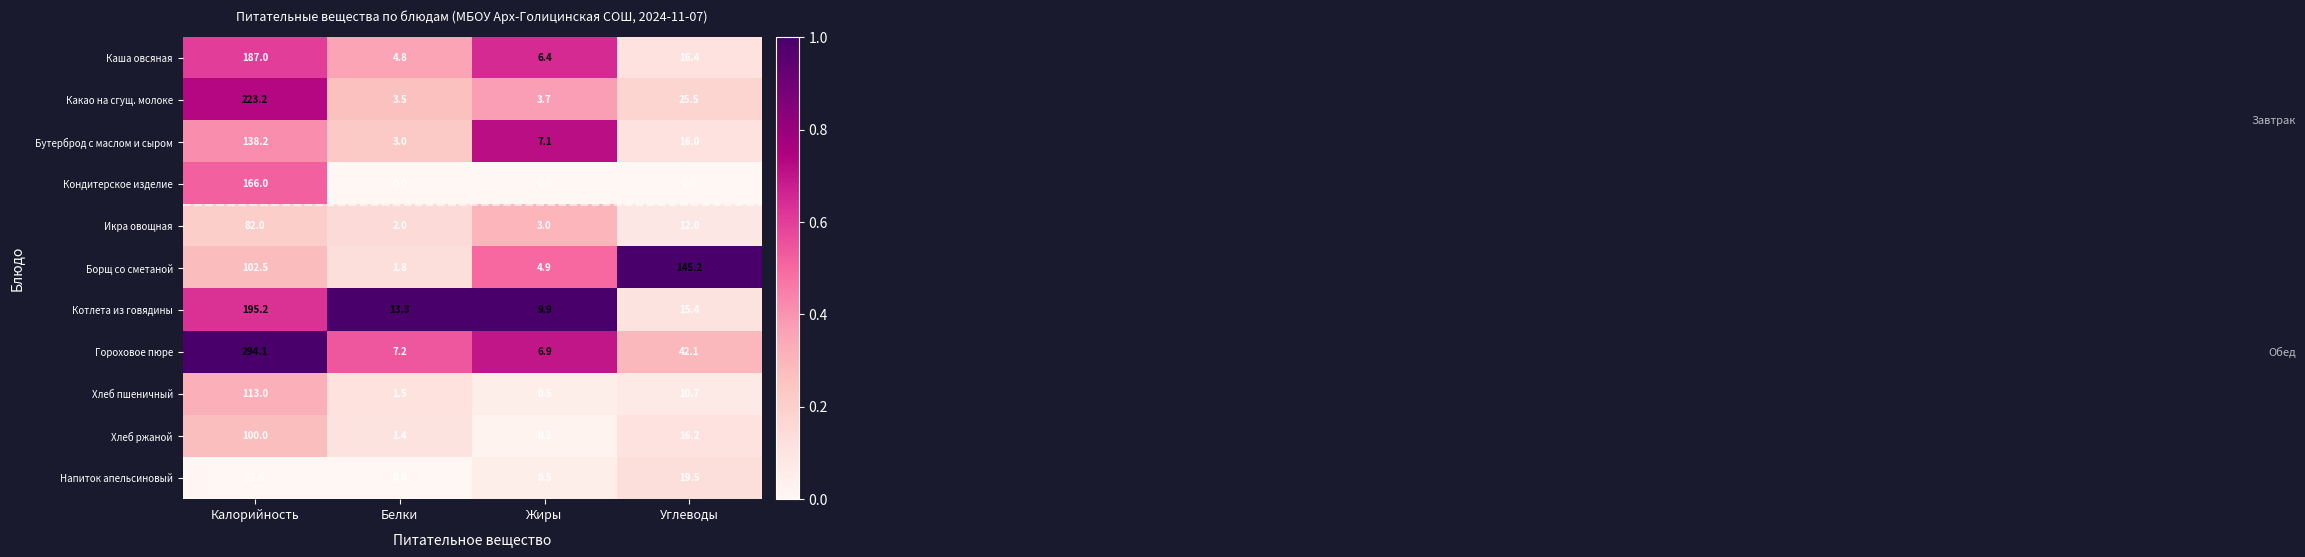

What is the spread (max minus min) of values at Калорийность?

266.5